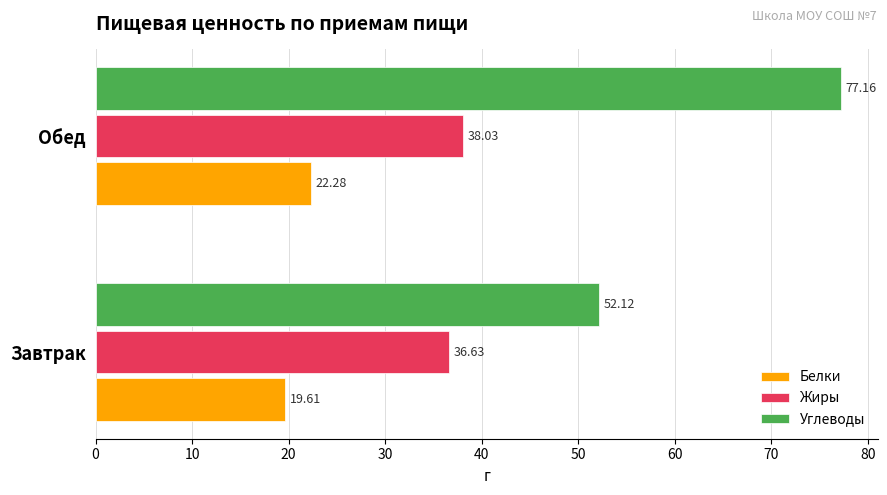

At which category is the sum across all series the highest?

Обед